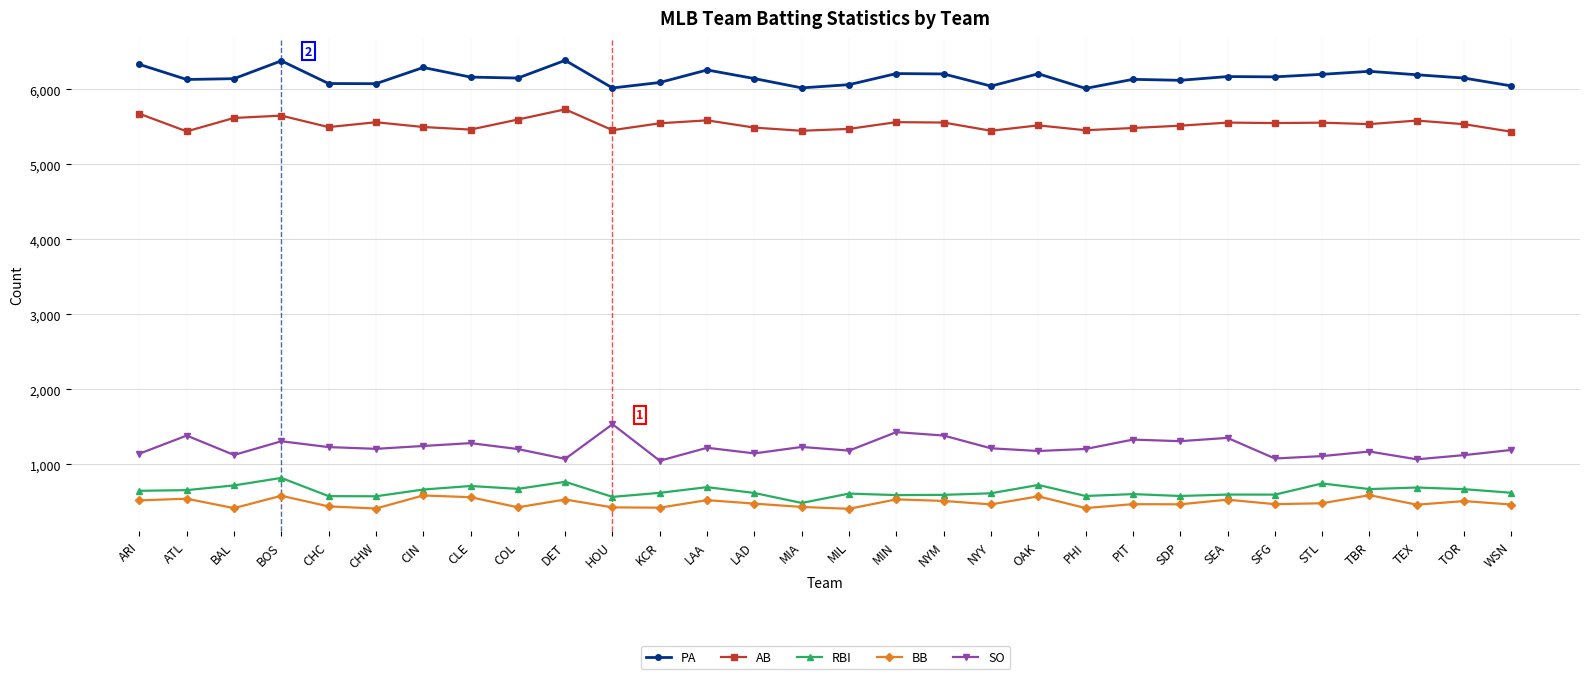

True or false: RBI and SO intersect in this chart.

False